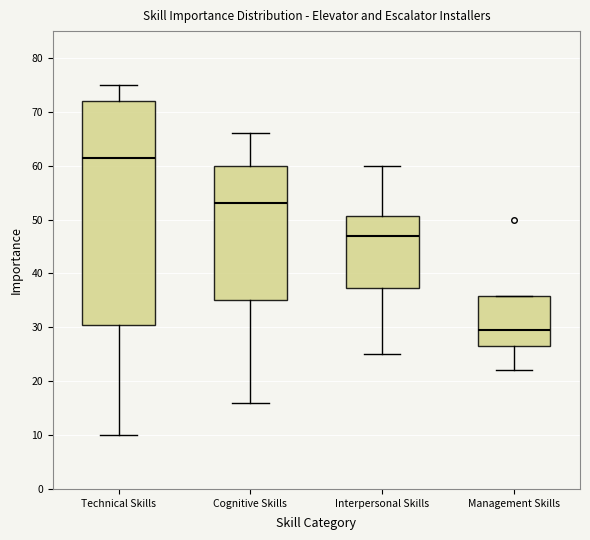

Reading left to right, read every box against the y-axis: the position of its median line, the range the box covers, and the ends of its whiskers. The values are not printed on the chart, so give them approximately, as read against the axis.

Technical Skills: median 62, box 31 to 72, whiskers 10 to 75
Cognitive Skills: median 53, box 35 to 60, whiskers 16 to 66
Interpersonal Skills: median 47, box 37 to 51, whiskers 25 to 60
Management Skills: median 30, box 27 to 36, whiskers 22 to 36